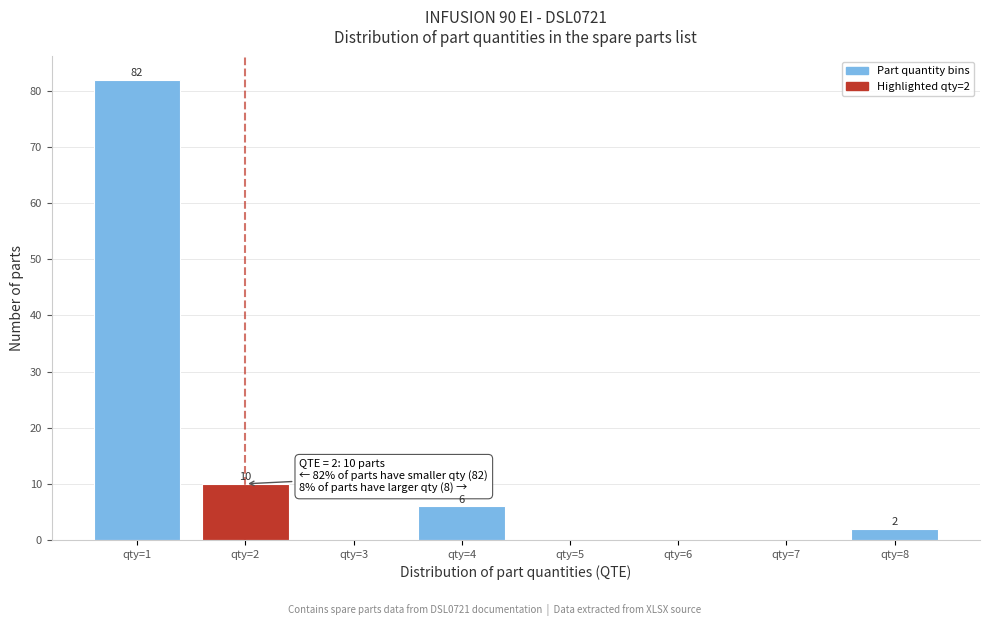

Over which range of the x-axis is the bar tallest?

0.5 to 1.5